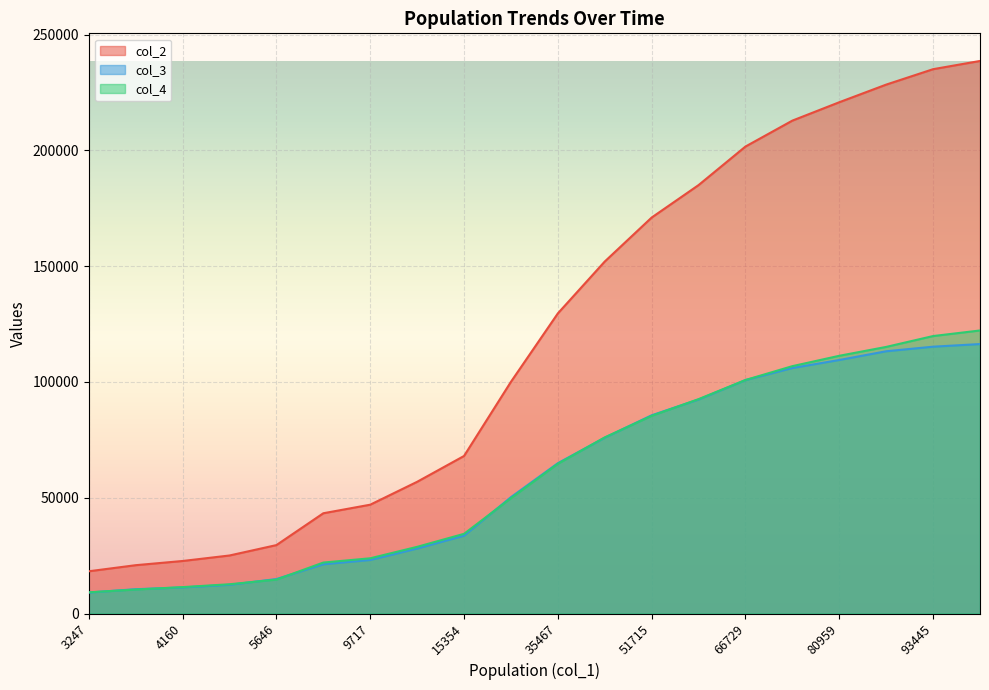

At which label does col_4 first exceed 64687?

43520